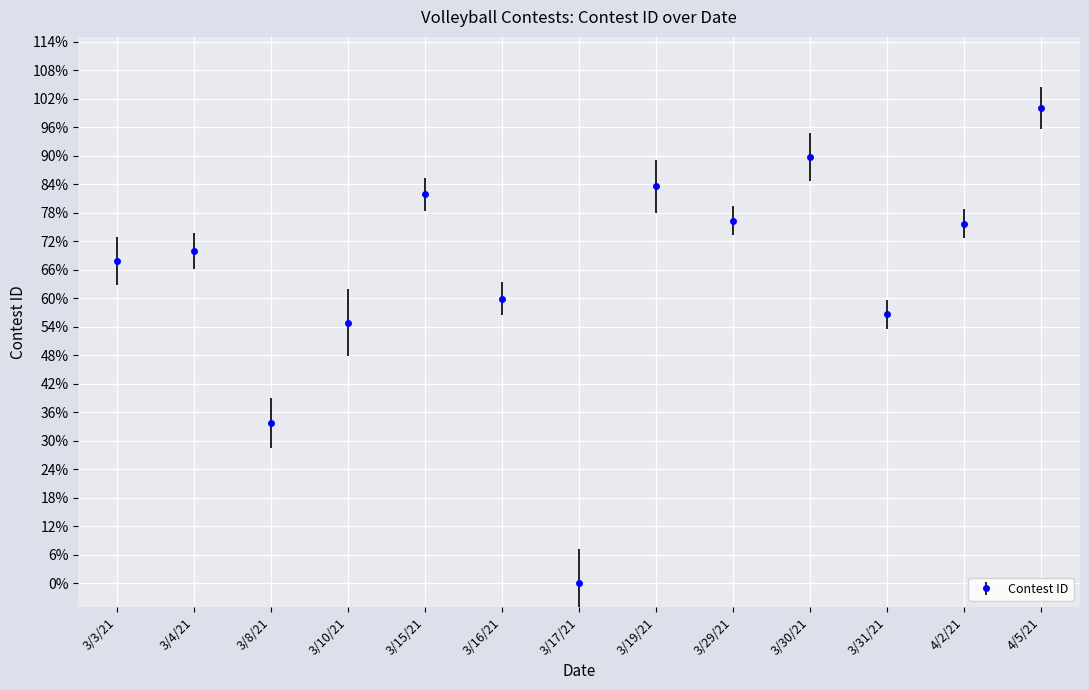

Reading left to right, transcribe all the data shown in this chart.

0.7	0.7	0.3	0.5	0.8	0.6	0.0	0.8	0.8	0.9	0.6	0.8	1.0